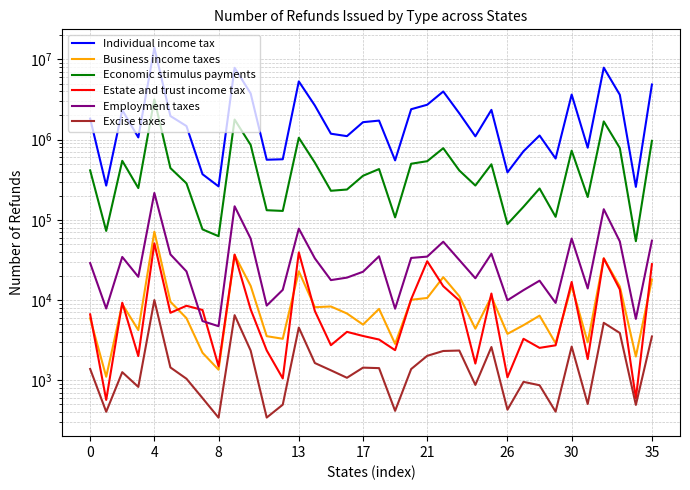

What is the label of the 29th point from the left?

28